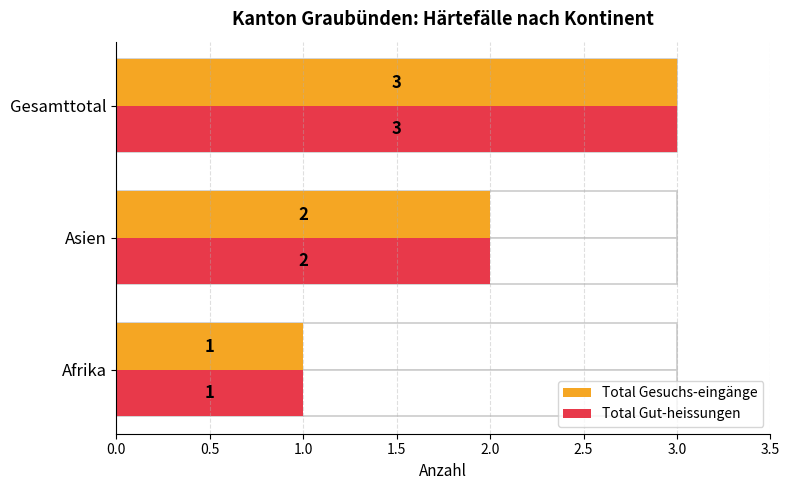

The value of Total Gut-heissungen at Asien is 1. True or false?

False